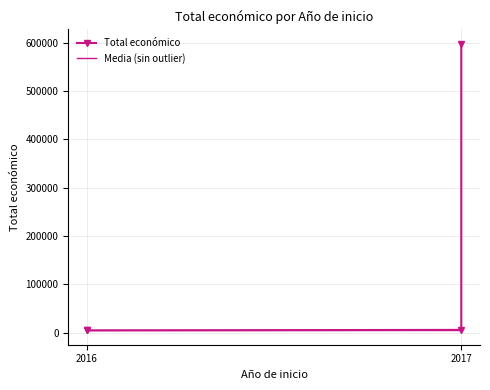

Rank the series at 2016 from highest to lowest value.

Media (sin outlier), Total económico